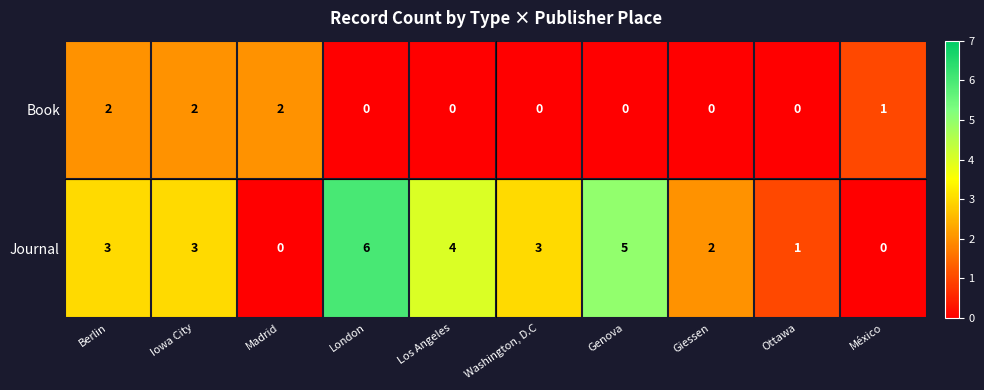

List the series in order of their overall mean, lowest first.

Book, Journal